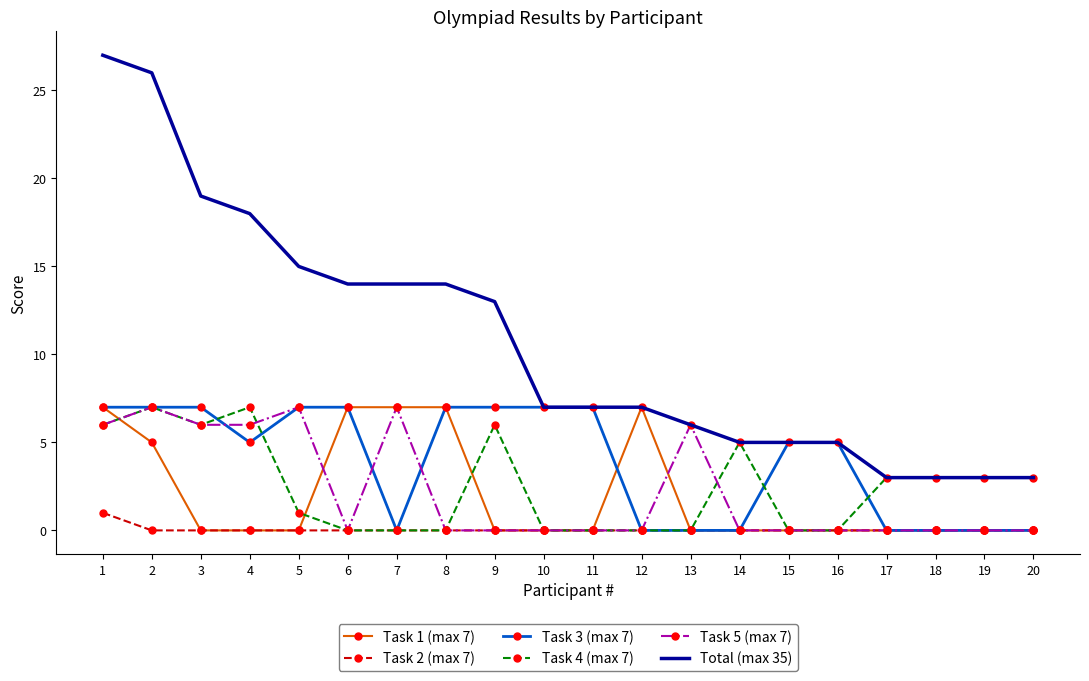

Between 7 and 13, which series saw the biggest shift?

Total (max 35)